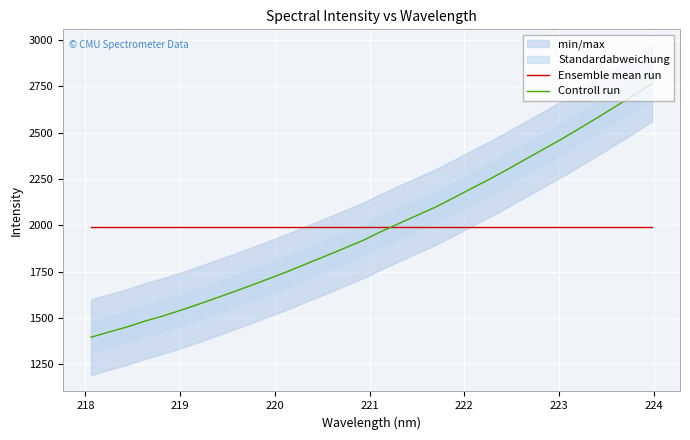

True or false: Ensemble mean run and Controll run cross at least once.

True